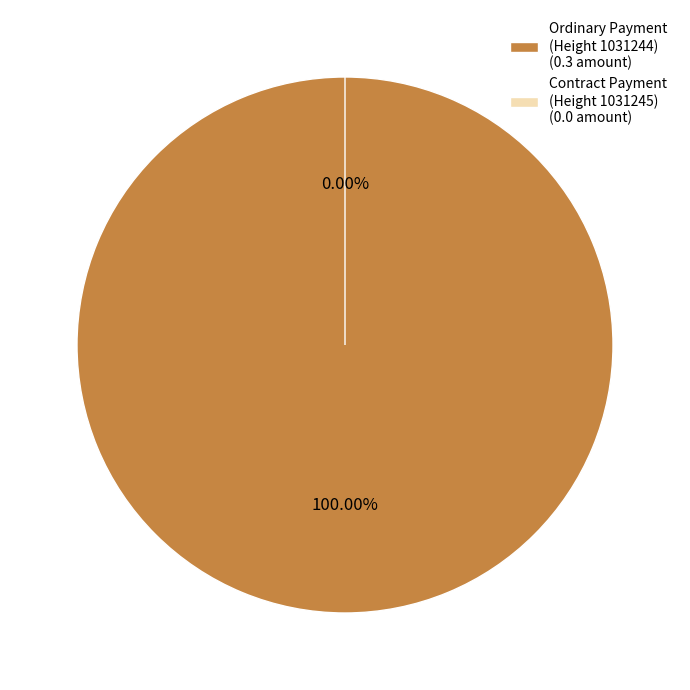

To the nearest percent, what is the difference between the Contract Payment
(Height 1031245) and Ordinary Payment
(Height 1031244) slice percentages?

100%